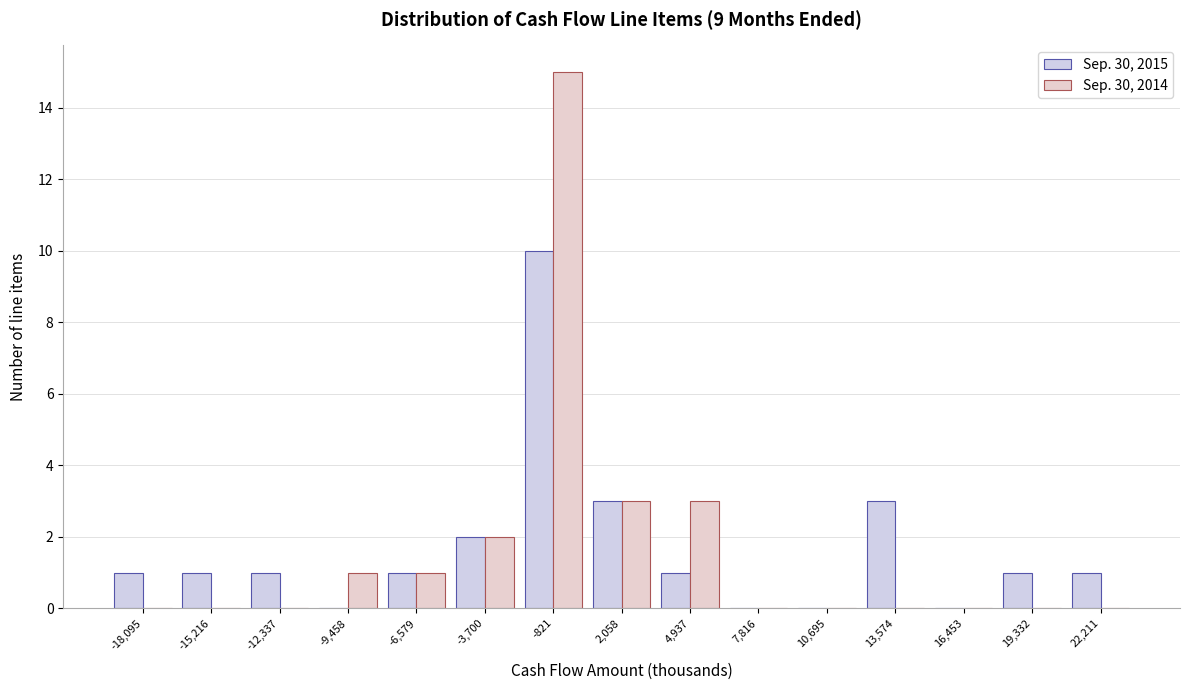

Reading left to right, list every range on the x-axis with the height of the bar of each series over it. Neither the bar edges nor the heights are printed on the chart, so give them approximately, as read against the axes.

-19500 to -16500: Sep. 30, 2015=1	Sep. 30, 2014=0
-16500 to -14000: Sep. 30, 2015=1	Sep. 30, 2014=0
-14000 to -11000: Sep. 30, 2015=1	Sep. 30, 2014=0
-11000 to -8000: Sep. 30, 2015=0	Sep. 30, 2014=1
-8000 to -5000: Sep. 30, 2015=1	Sep. 30, 2014=1
-5000 to -2500: Sep. 30, 2015=2	Sep. 30, 2014=2
-2500 to 500: Sep. 30, 2015=10	Sep. 30, 2014=15
500 to 3500: Sep. 30, 2015=3	Sep. 30, 2014=3
3500 to 6500: Sep. 30, 2015=1	Sep. 30, 2014=3
6500 to 9500: Sep. 30, 2015=0	Sep. 30, 2014=0
9500 to 12000: Sep. 30, 2015=0	Sep. 30, 2014=0
12000 to 15000: Sep. 30, 2015=3	Sep. 30, 2014=0
15000 to 18000: Sep. 30, 2015=0	Sep. 30, 2014=0
18000 to 21000: Sep. 30, 2015=1	Sep. 30, 2014=0
21000 to 23500: Sep. 30, 2015=1	Sep. 30, 2014=0